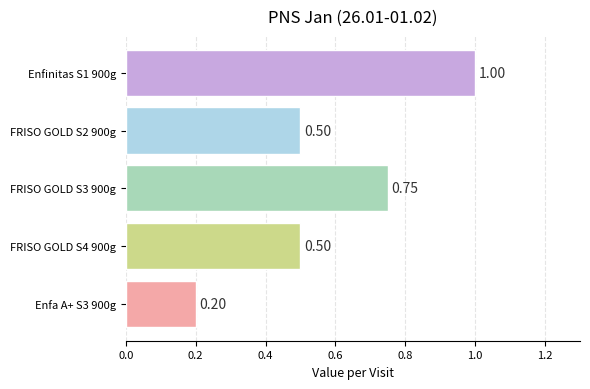

How many categories are shown in the chart?

5